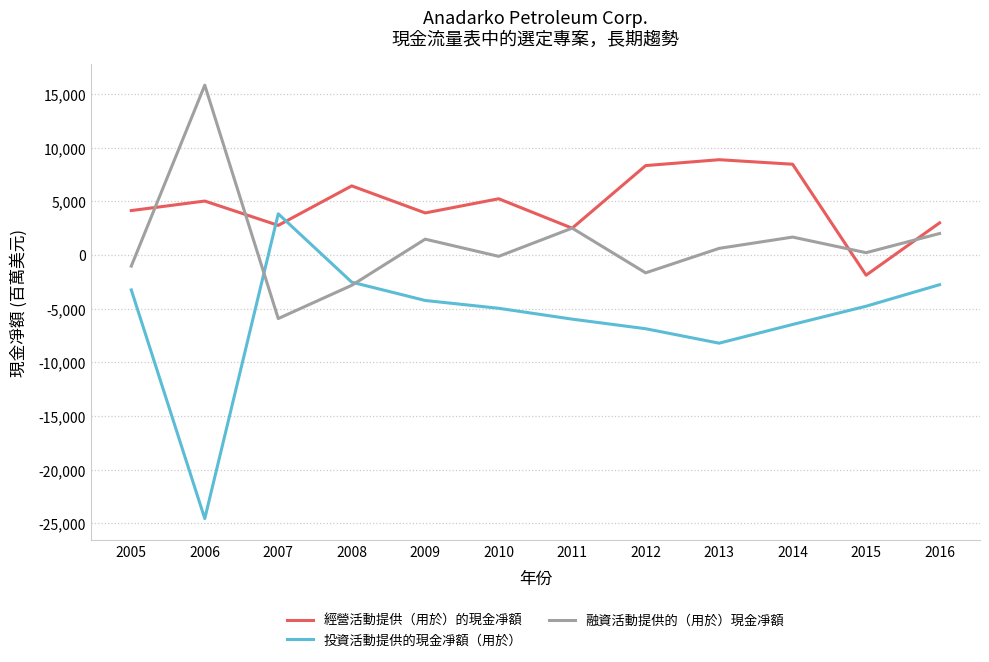

True or false: 經營活動提供（用於）的現金凈額 has more than 2 points higher than both neighbors.

True